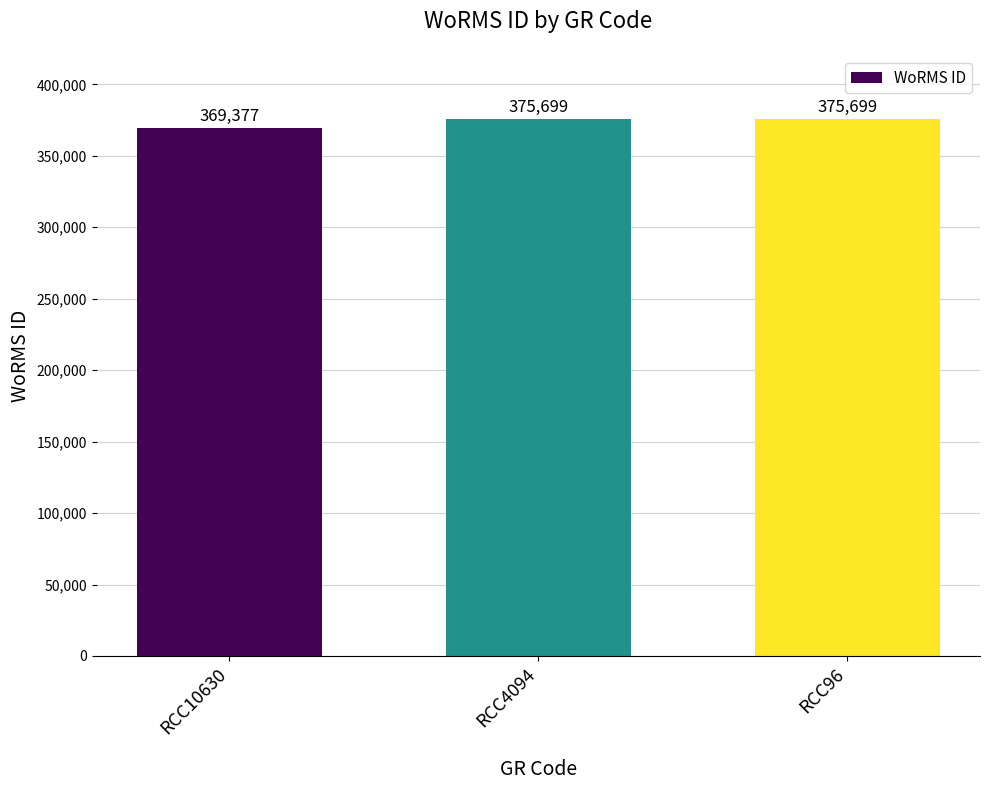

The value at RCC96 is 375699. True or false?

True